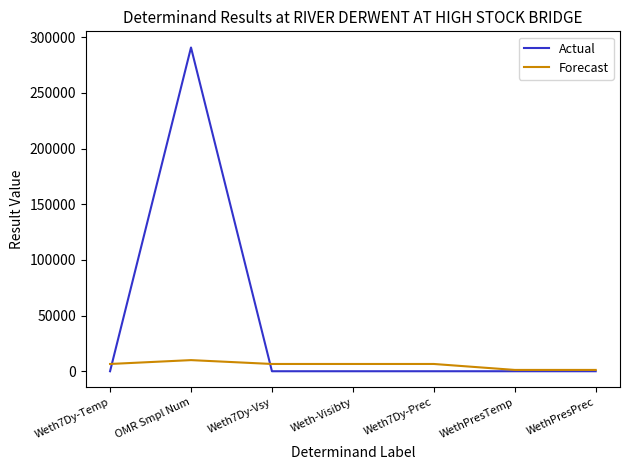

Is the value of Forecast at OMR Smpl Num greater than the value of Actual at Weth7Dy-Prec?

Yes